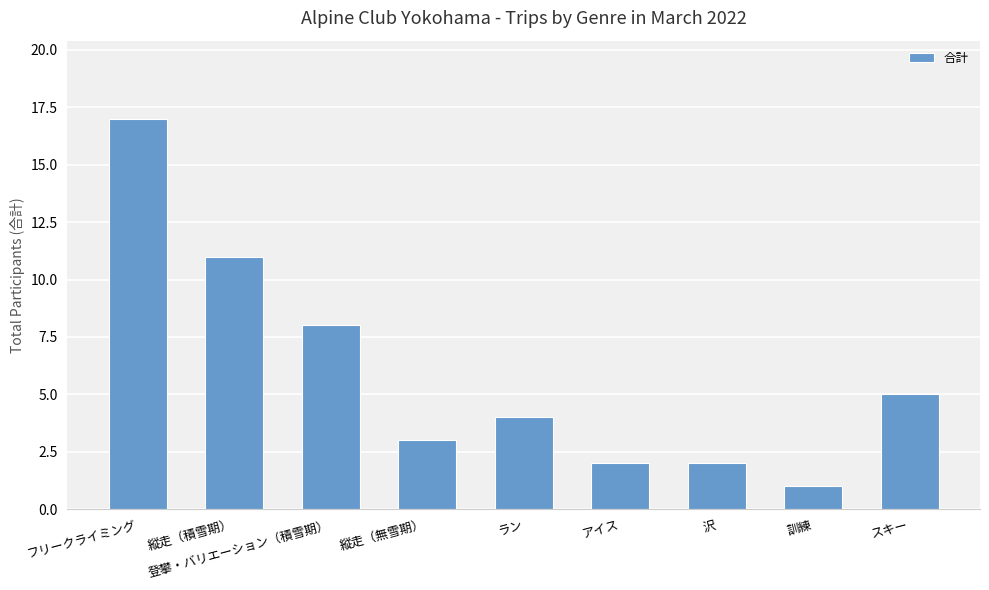

What is the average value?

6